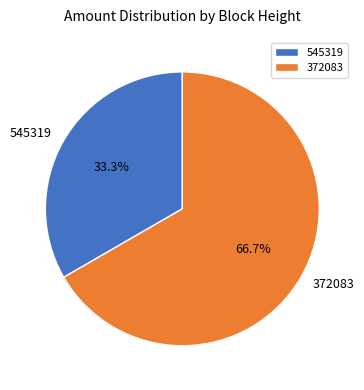

Between 372083 and 545319, which is larger?

372083